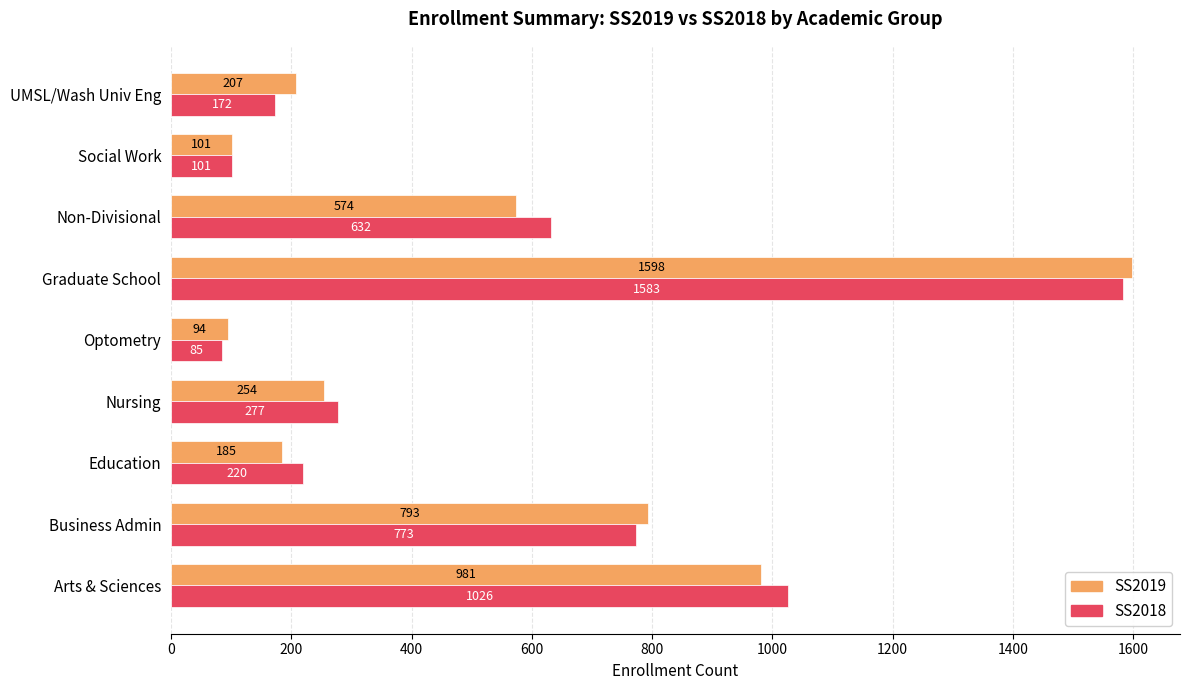

At which label does SS2018 reach its peak?

Graduate School